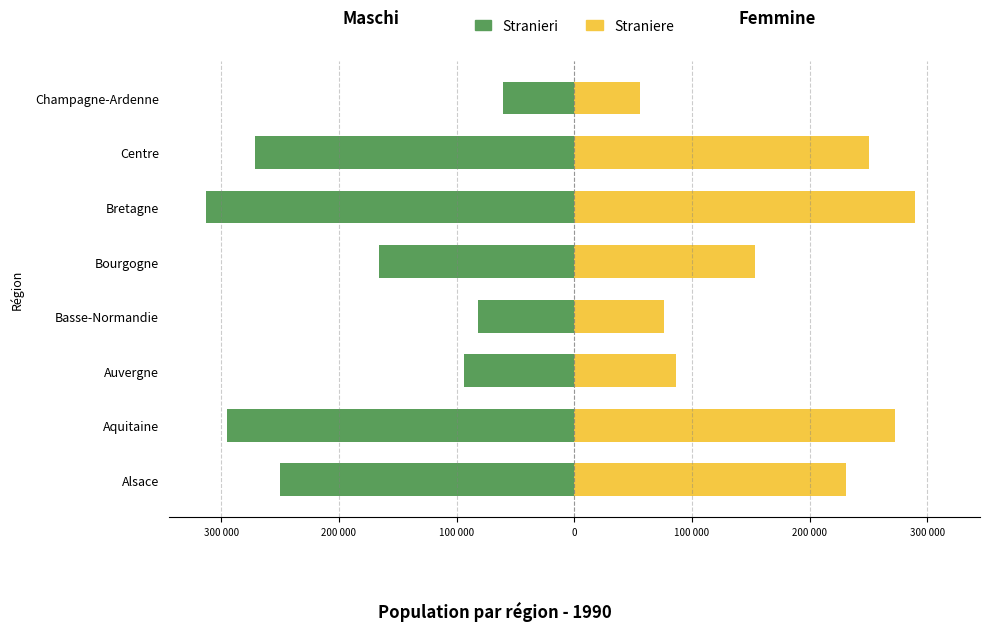

What is the greatest value displayed?

289273